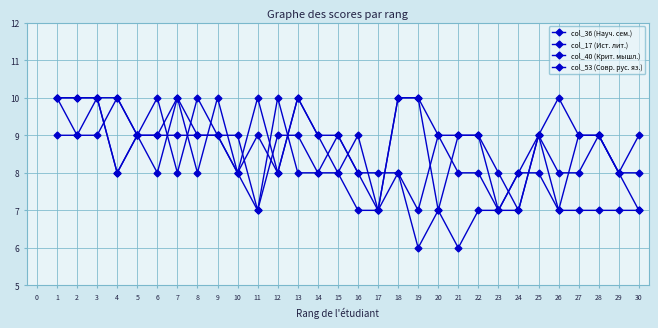

What is the sum of the col_40 (Крит. мышл.) values at 19 and 20?

17